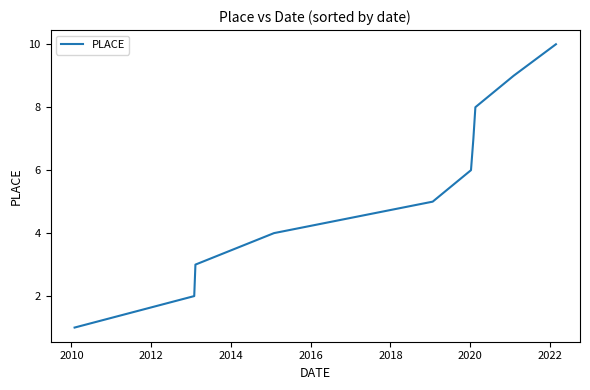

What is the difference between the maximum and minimum values?

9